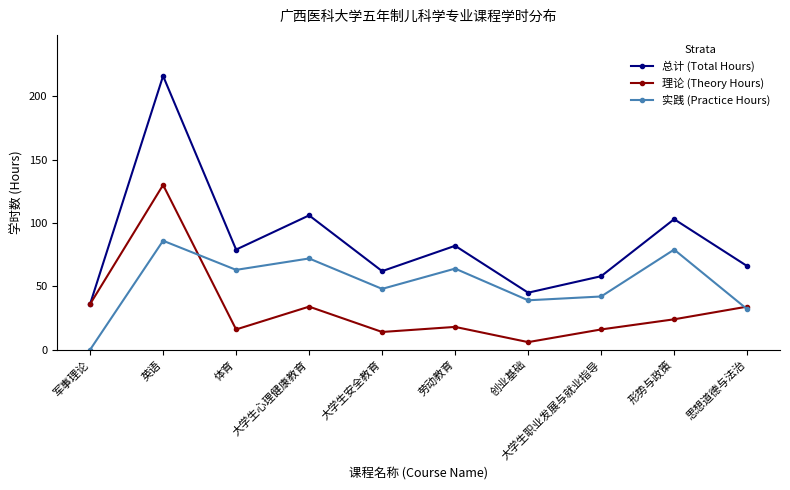

Between 体育 and 形势与政策, which series saw the biggest shift?

总计 (Total Hours)